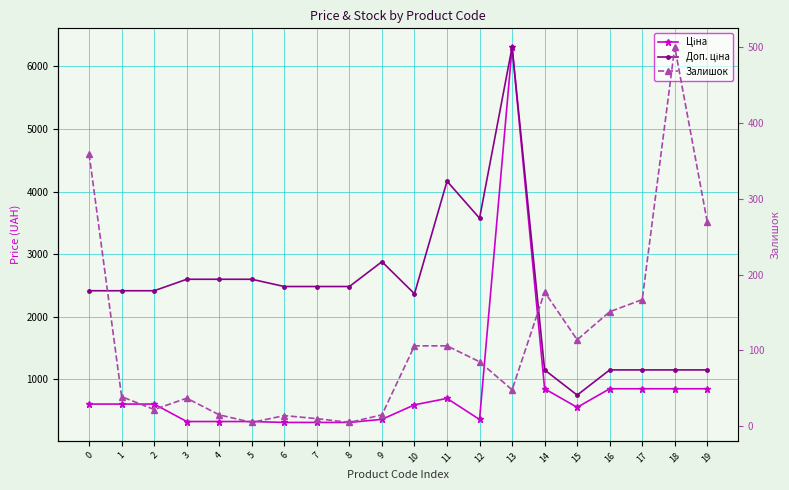

Between 10 and 11, which series saw the biggest shift?

Доп. ціна